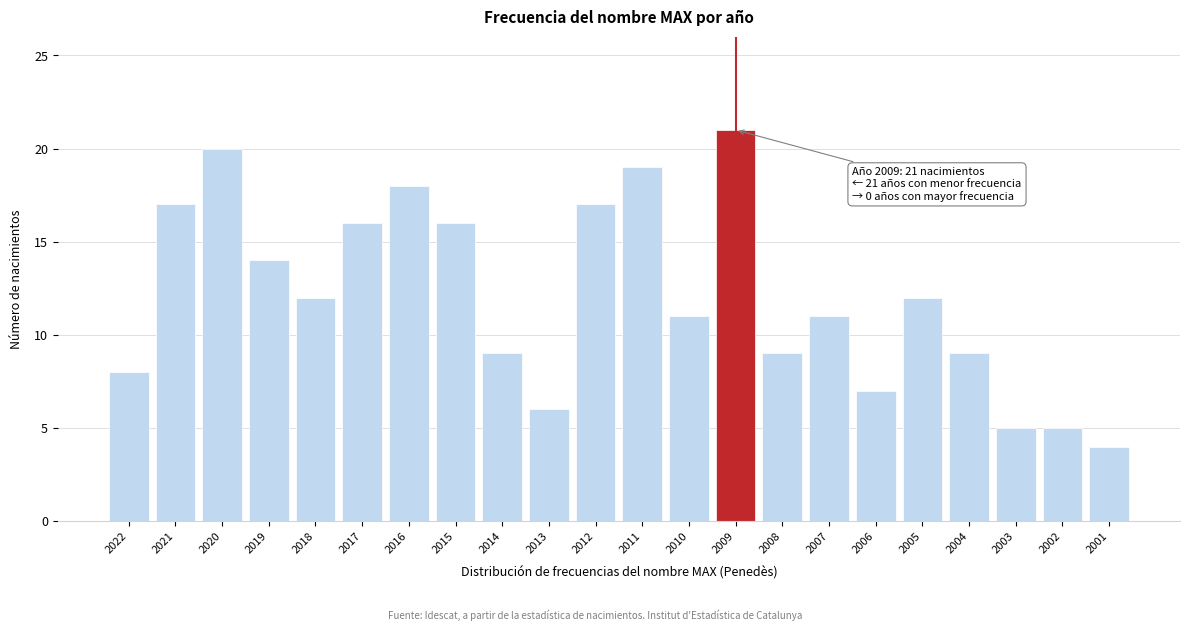

Reading left to right, list all the values displayed in this chart.

2022=8	2021=17	2020=20	2019=14	2018=12	2017=16	2016=18	2015=16	2014=9	2013=6	2012=17	2011=19	2010=11	2009=21	2008=9	2007=11	2006=7	2005=12	2004=9	2003=5	2002=5	2001=4